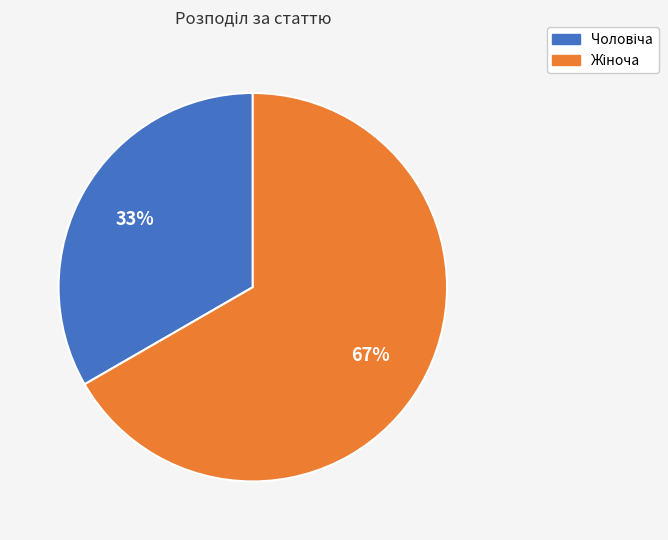

To the nearest percent, what is the average slice percentage?

50%